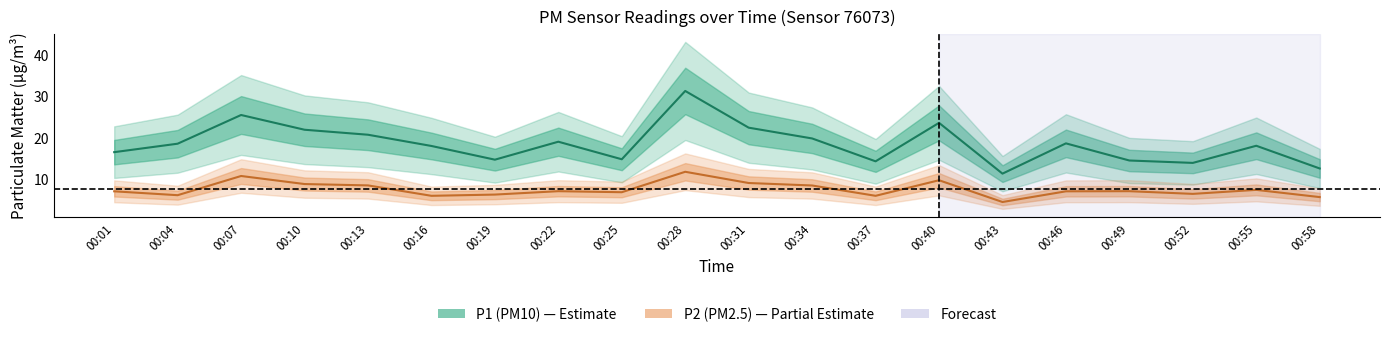

What is the approximate value of P1 at 00:04?

18.5